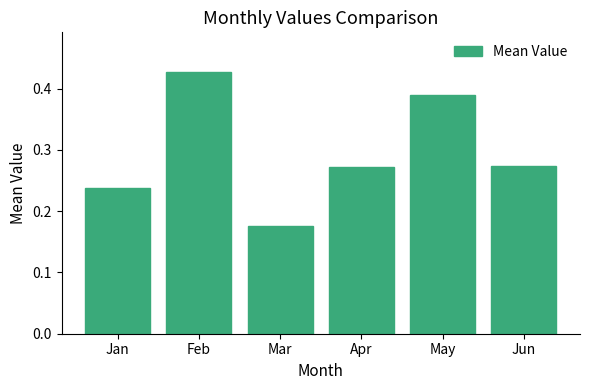

The value at Feb is 0.1. True or false?

False